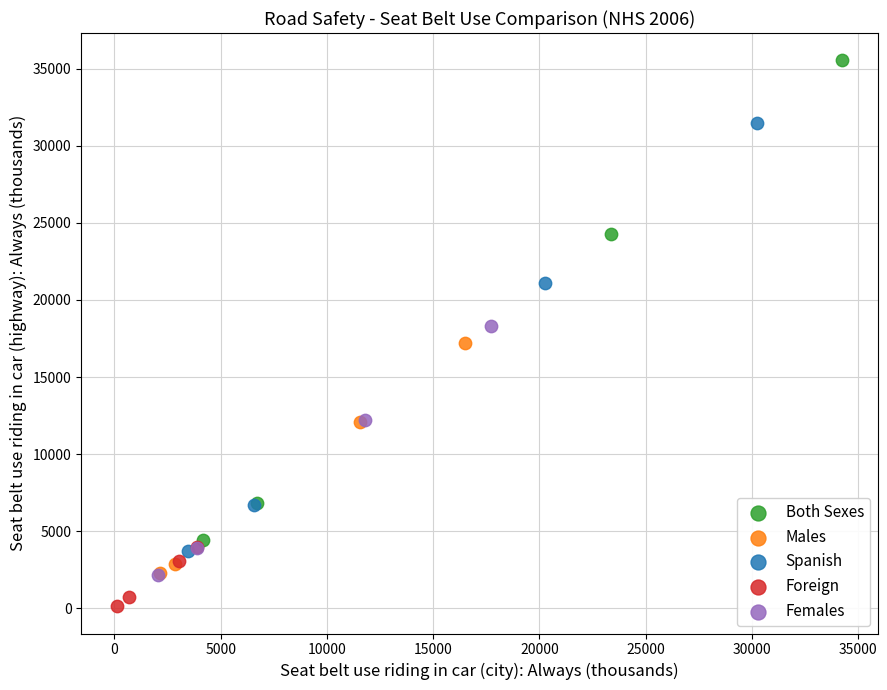

What are all the series names shown in the legend?

Both Sexes, Males, Spanish, Foreign, Females